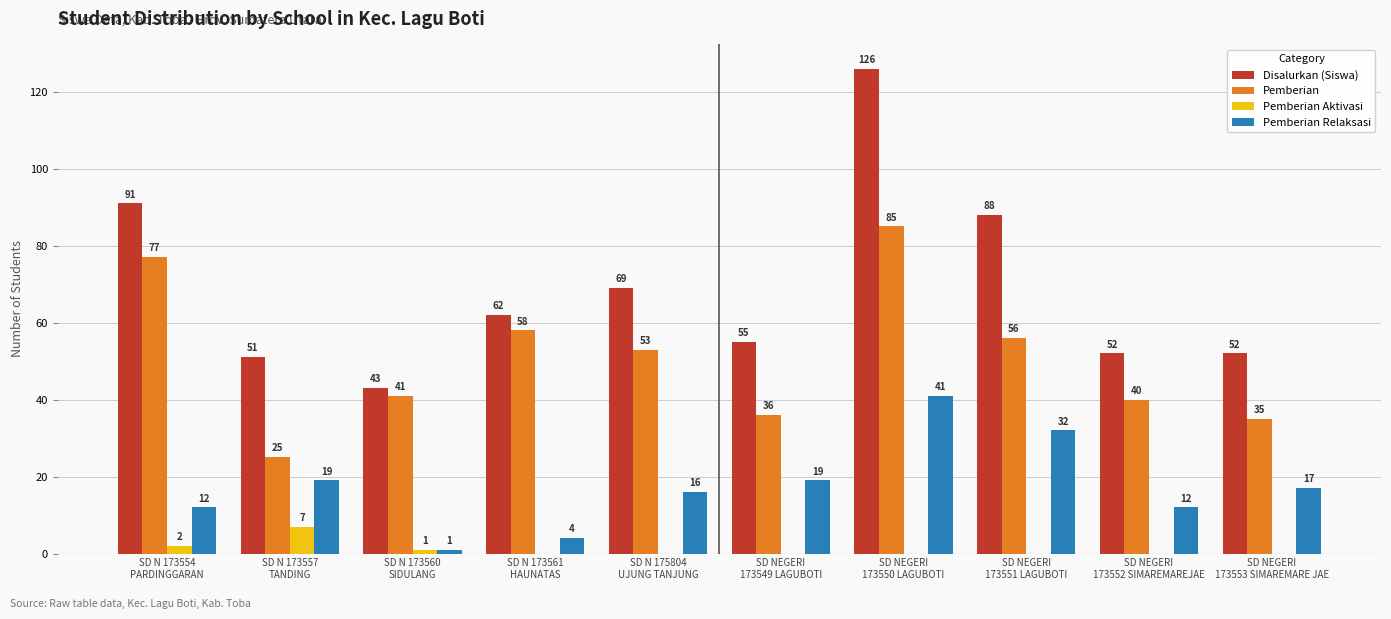

What is the greatest value displayed?

126